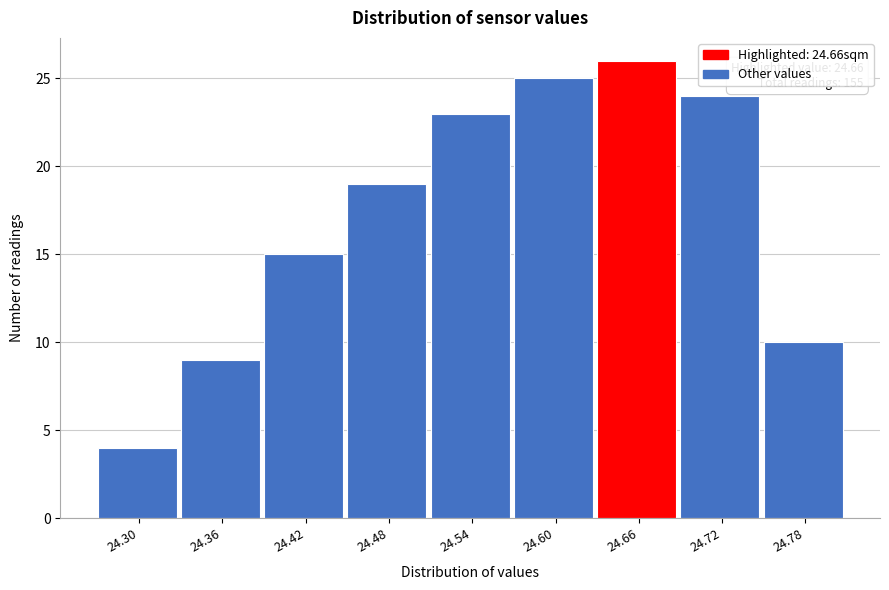

Reading right to left, what are all the values shown in this chart?

24.78=10	24.72=24	24.66=26	24.60=25	24.54=23	24.48=19	24.42=15	24.36=9	24.30=4